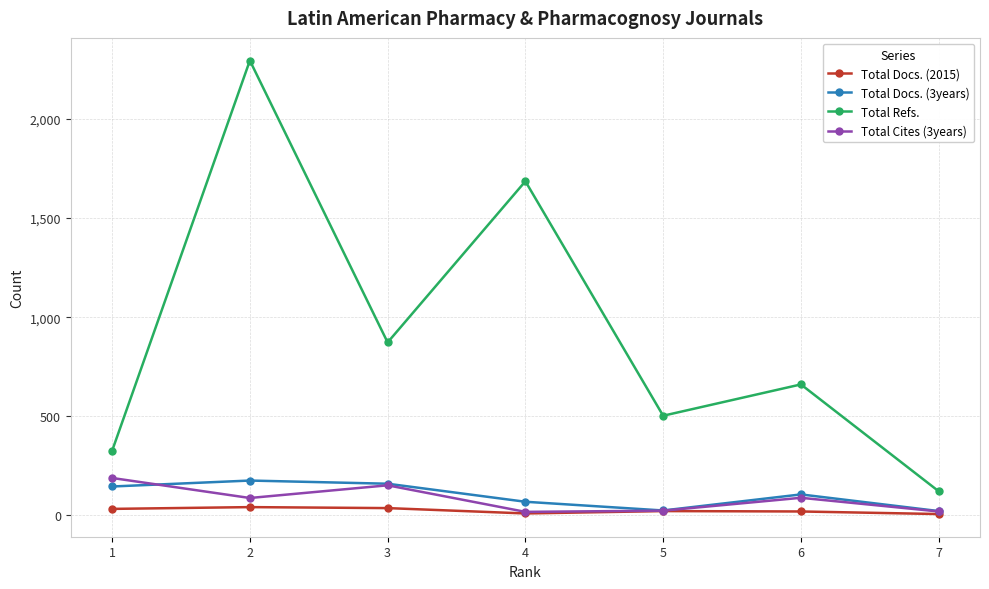

Is the value of Total Docs. (3years) at 3 greater than the value of Total Docs. (2015) at 5?

Yes